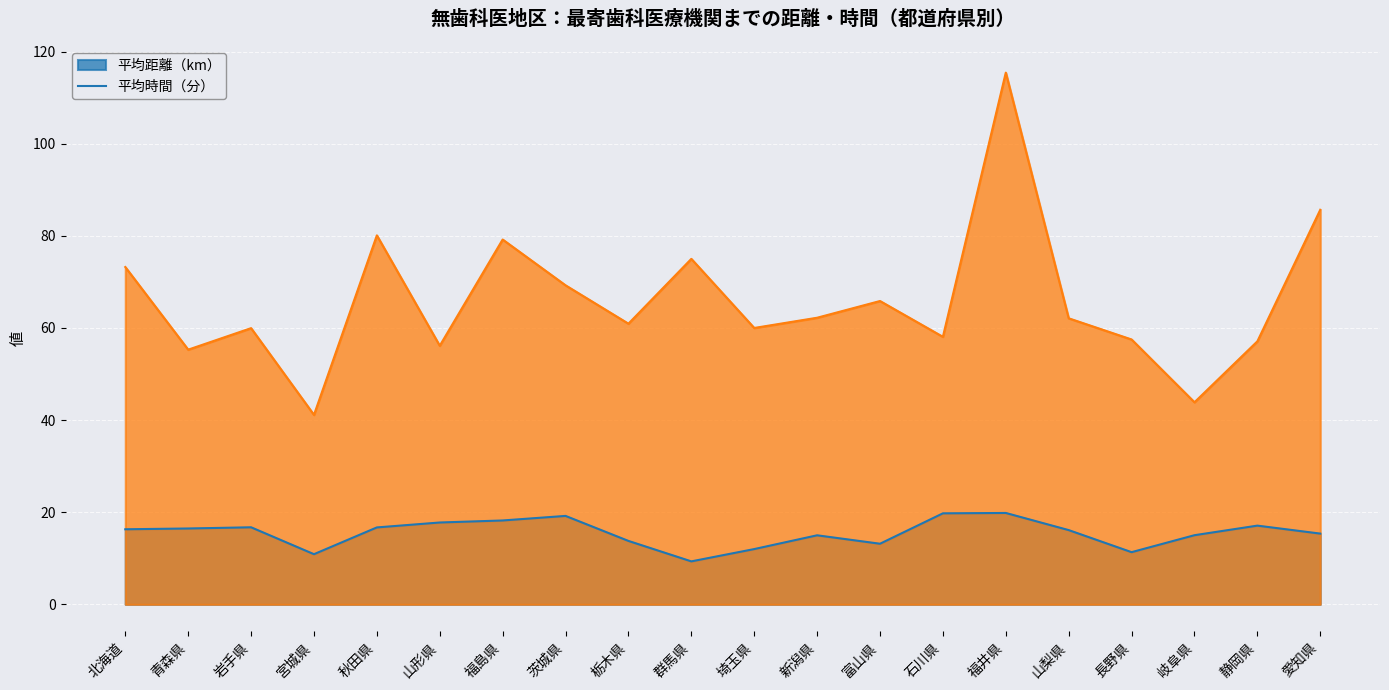

Which series changed the most between 富山県 and 福井県?

平均時間（分）